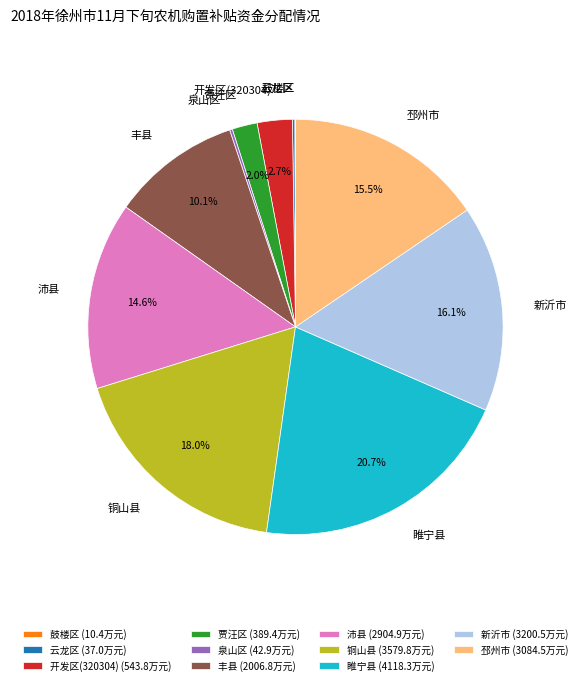

What is the largest slice in the pie chart?

睢宁县